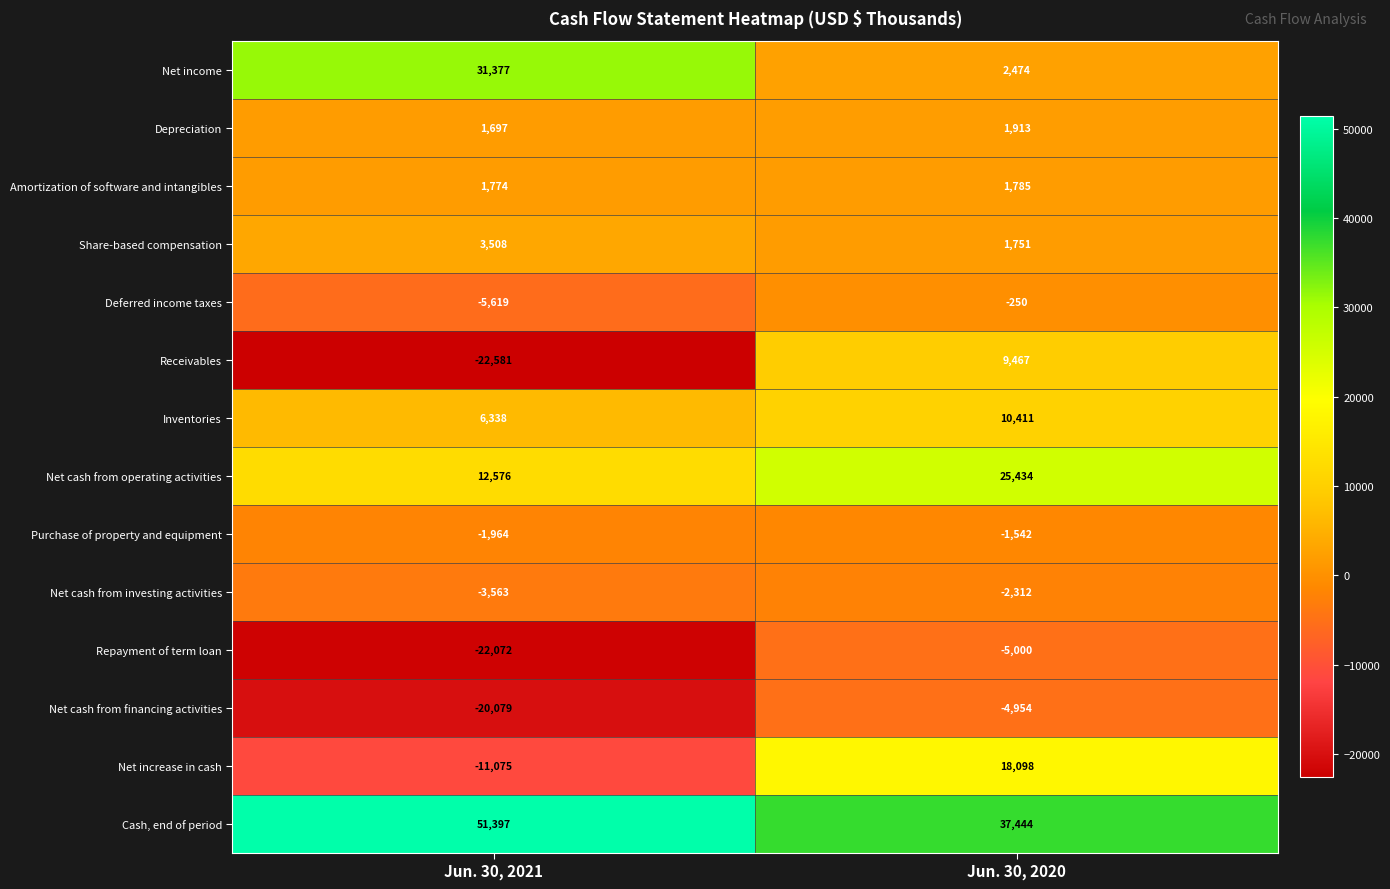

True or false: Net income has a value of 41924 at Jun. 30, 2021.

False